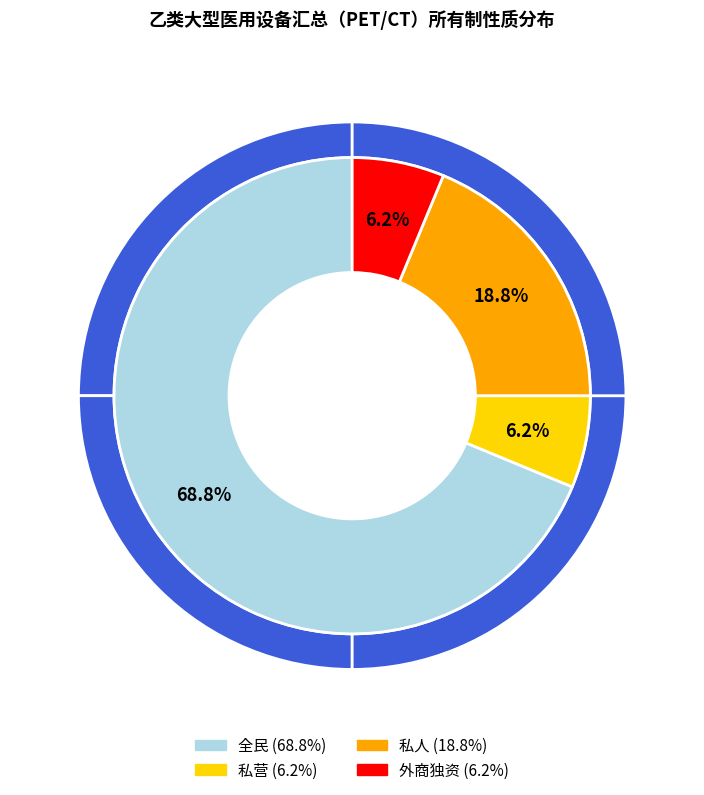

What percentage do 私营 and 私人 together represent?

25.0%